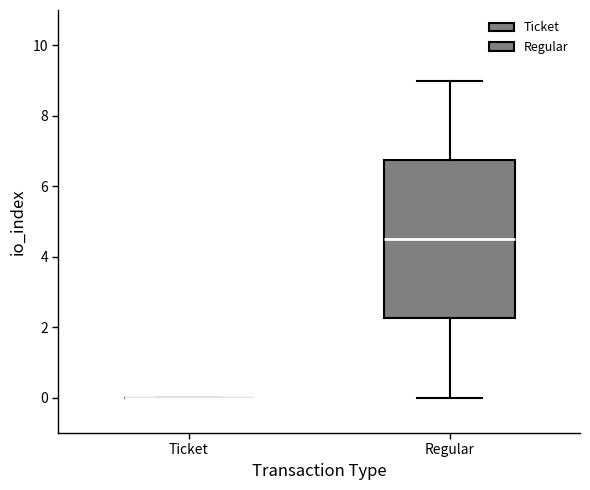

Reading left to right, read every box against the y-axis: the position of its median line, the range the box covers, and the ends of its whiskers. The values are not printed on the chart, so give them approximately, as read against the axis.

Ticket: box collapsed to a line at 0.0, whiskers 0.0 to 0.0
Regular: median 4.6, box 2.2 to 6.8, whiskers 0.0 to 9.0